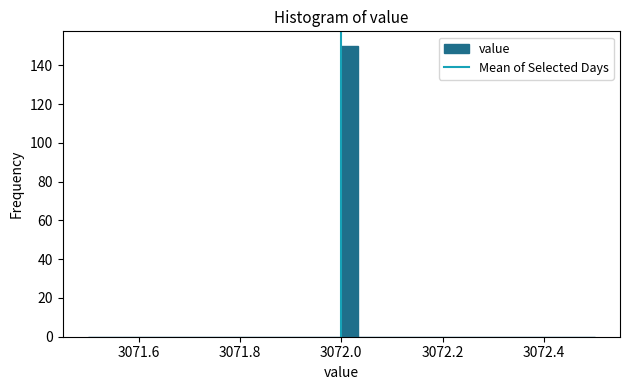

Read against the x-axis, roughly where is the centre of the tallest bar?

3072.02